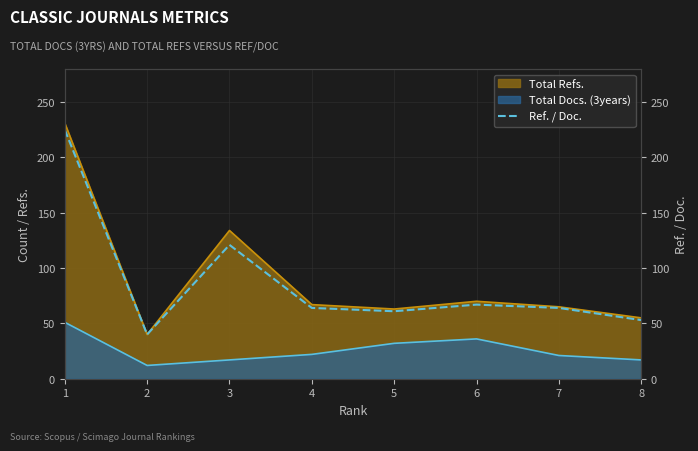

The value at 7 is 64. True or false?

True